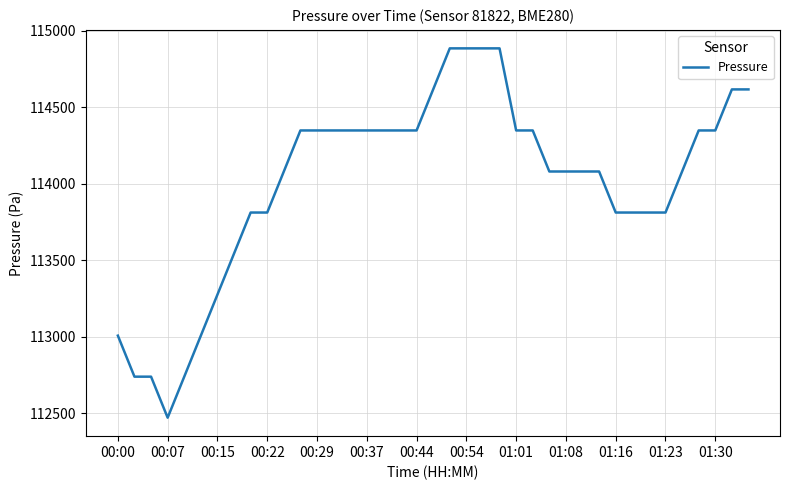

What is the difference between the maximum and minimum values?

2415.5